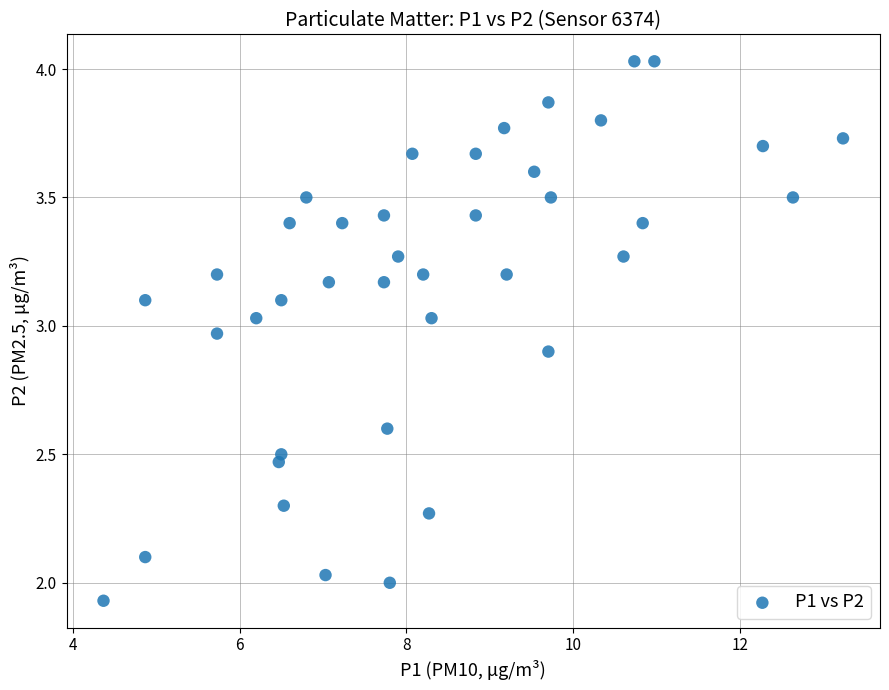

What is the range of X values (max minus min)?

8.9